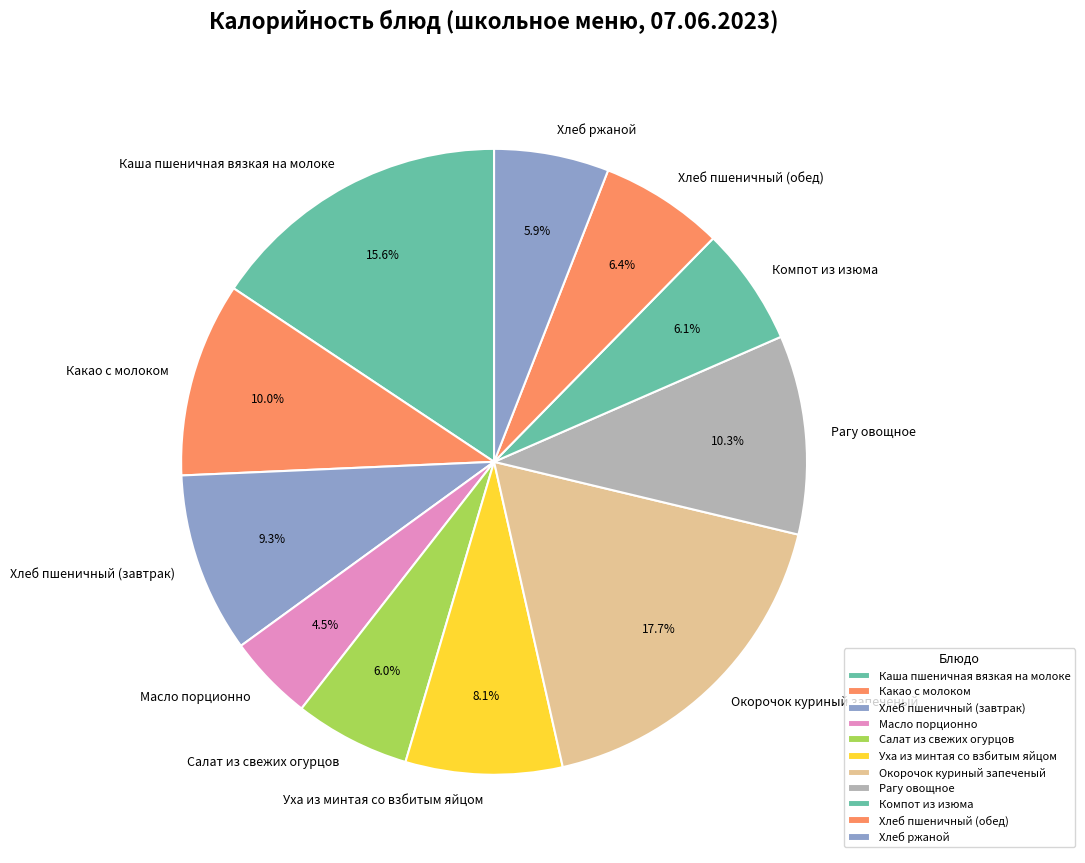

To the nearest percent, what is the combined percentage of Хлеб пшеничный (завтрак) and Салат из свежих огурцов?

15%